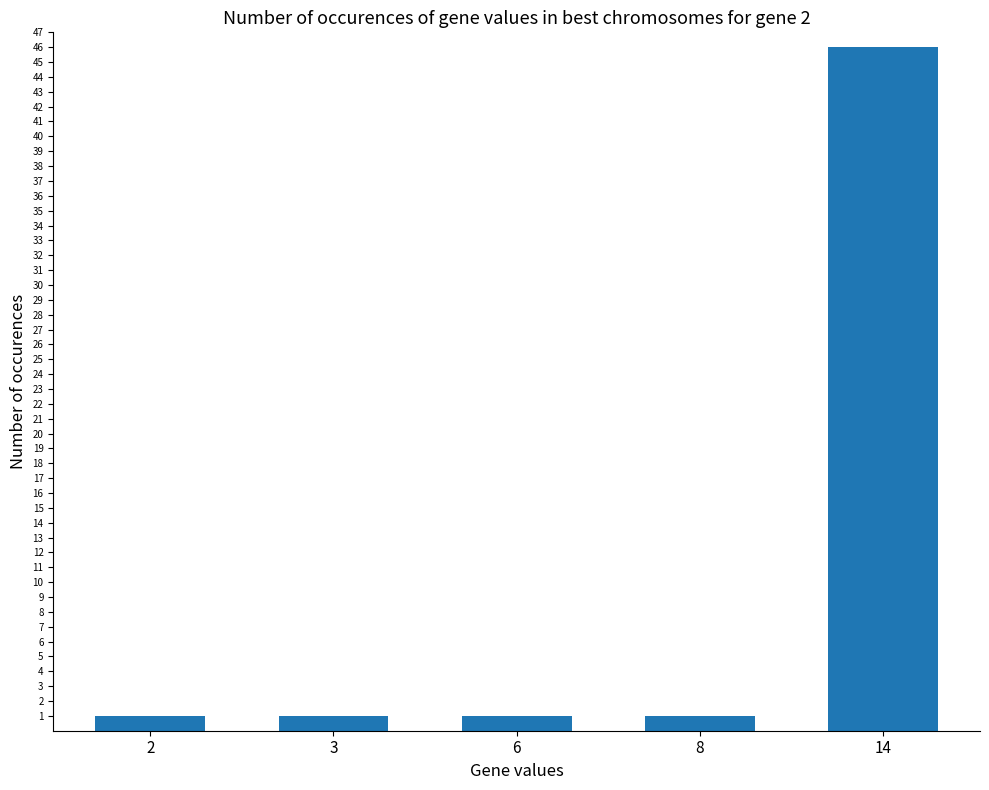

What is the value of the 5th bar from the left?

46